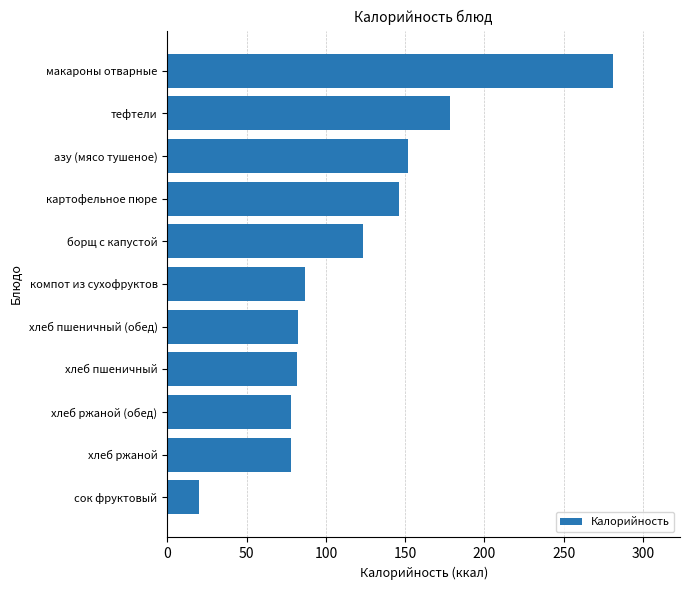

Which label corresponds to the largest value in the chart?

макароны отварные